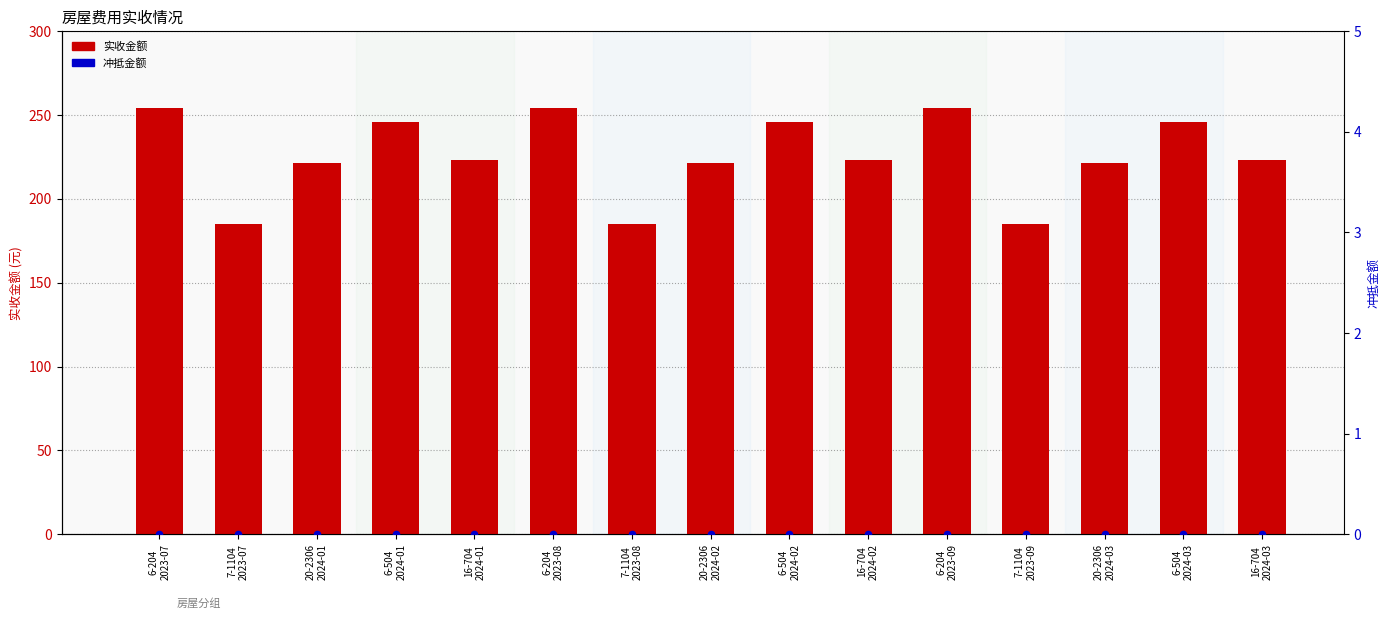

Which series has the widest spread of Y values?

实收金额